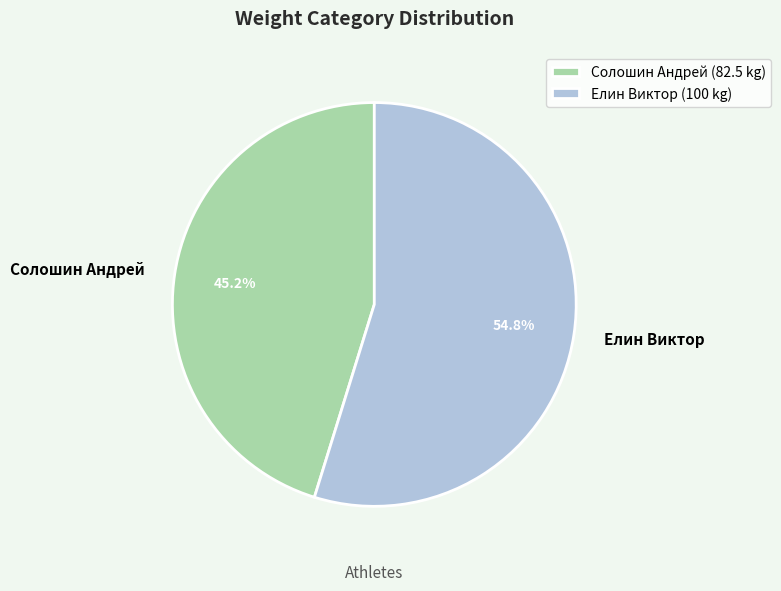

Is the sum of Солошин Андрей and Елин Виктор greater than half?

Yes